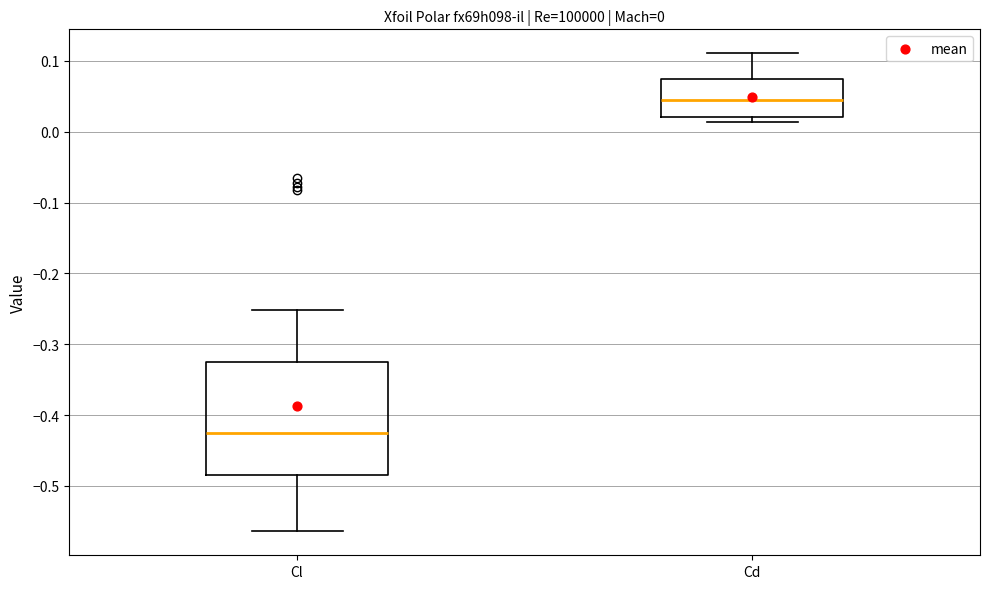

Comparing the boxes themselves (not the whiskers), which one is the tallest?

Cl